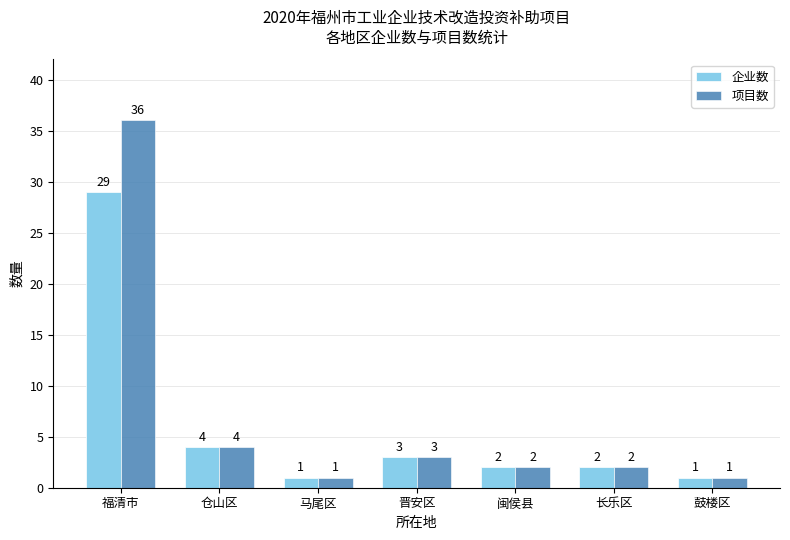

What is the greatest value displayed?

36